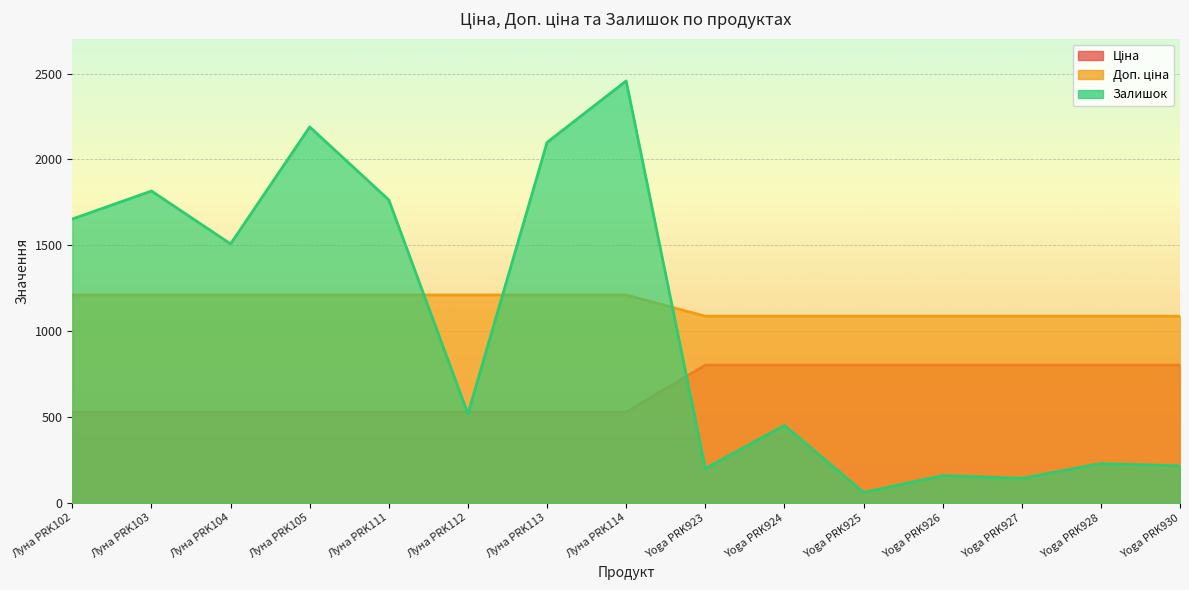

Rank the series at Yoga PRK924 from lowest to highest value.

Залишок, Доп. ціна, Ціна